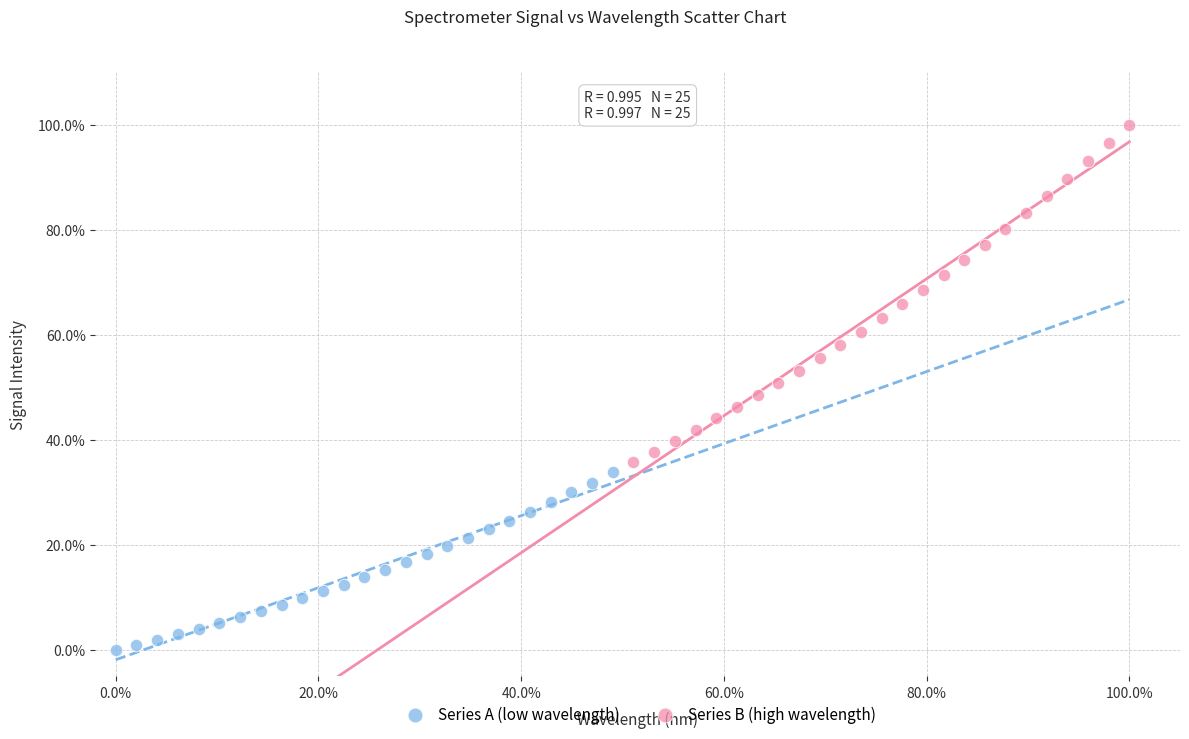

Which series reaches the minimum Y coordinate?

Series A (low wavelength)